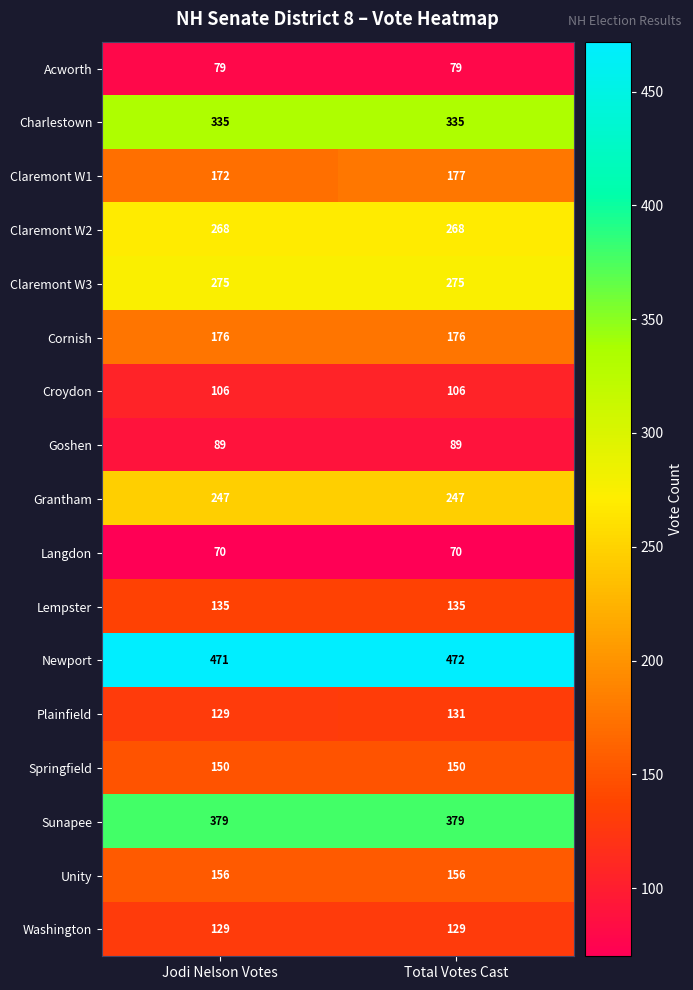

How many distinct data groups are displayed?

17